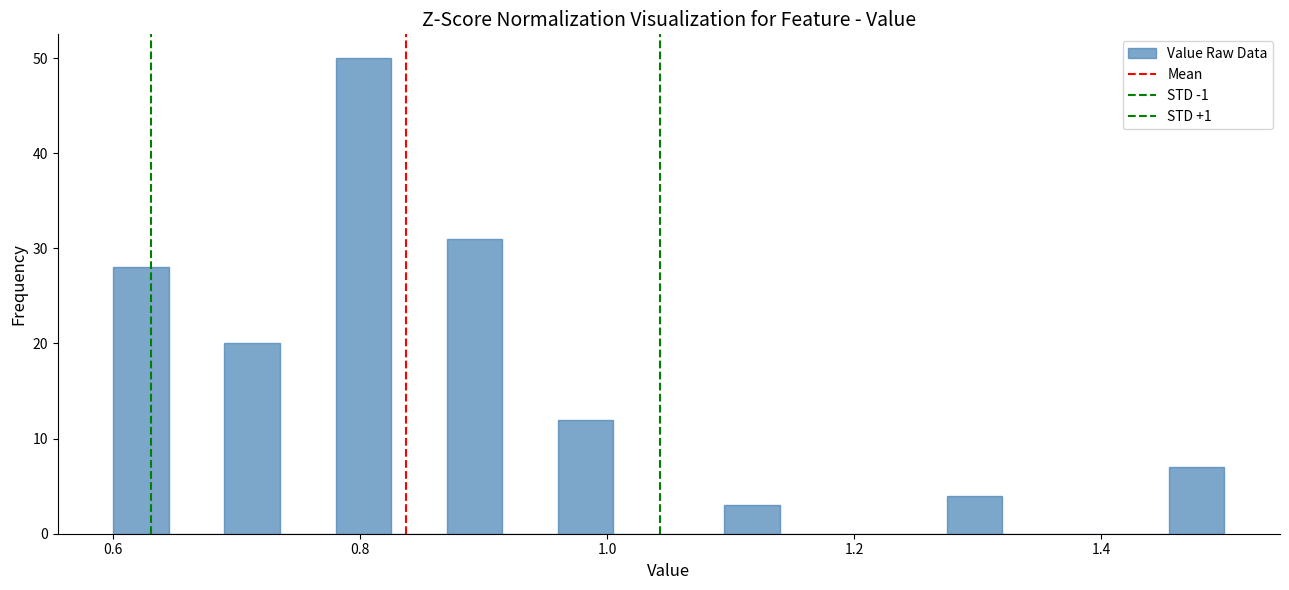

Read against the x-axis, roughly where is the centre of the tallest bar?

0.80